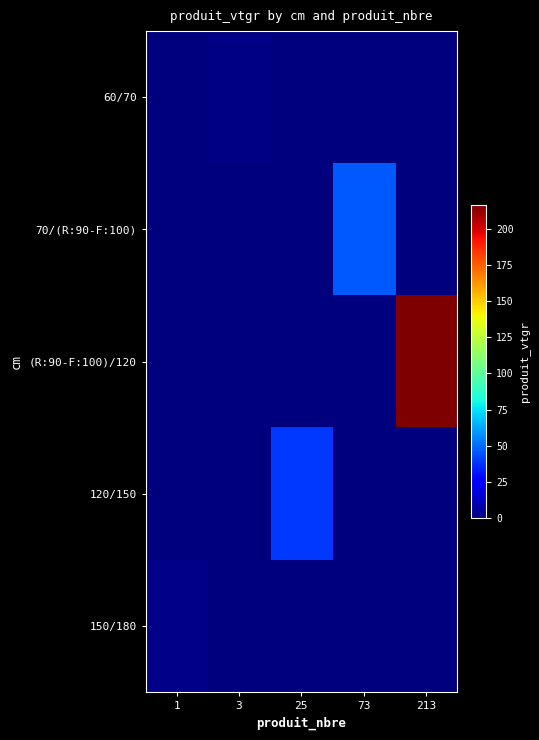

Reading left to right, what are all the values shown in this chart?

60/70: 1=0.0	3=1.1	25=0.0	73=0.0	213=0.0
70/(R:90-F:100): 1=0.0	3=0.0	25=0.0	73=45.8	213=0.0
(R:90-F:100)/120: 1=0.0	3=0.0	25=0.0	73=0.0	213=216.4
120/150: 1=0.0	3=0.0	25=39.7	73=0.0	213=0.0
150/180: 1=2.3	3=0.0	25=0.0	73=0.0	213=0.0